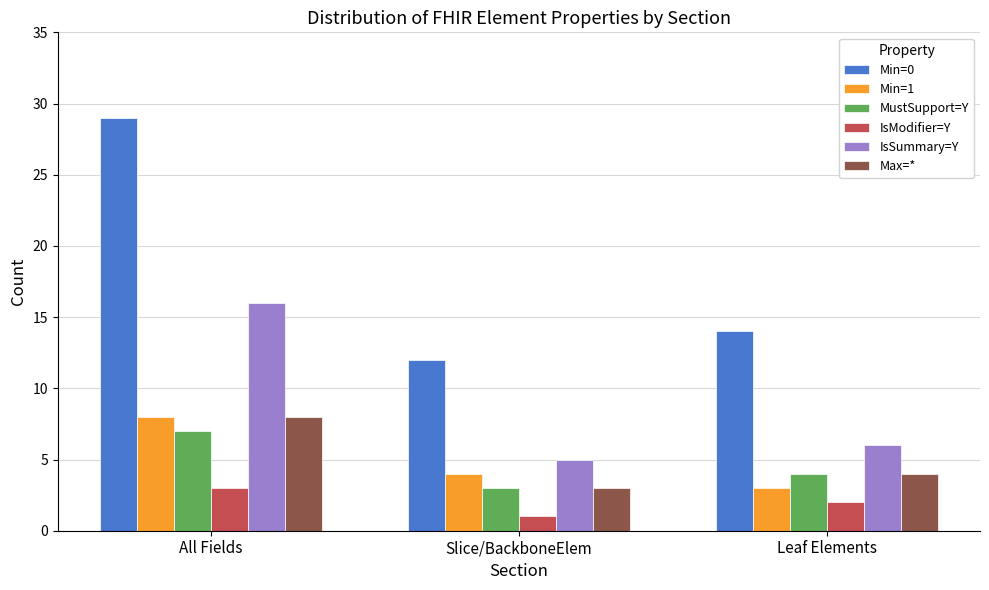

What is the difference between the highest and lowest values at Slice/BackboneElem?

11